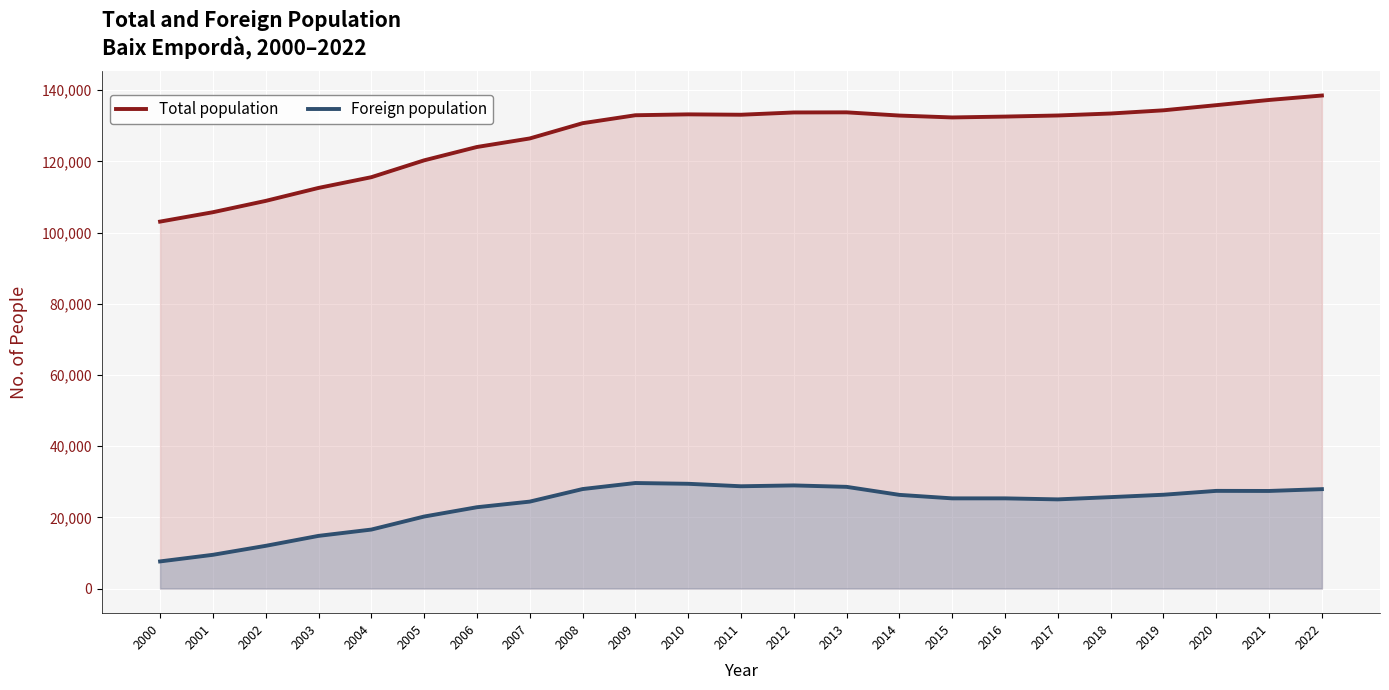

Is it true that Total population equals 88571 at 2010?

False